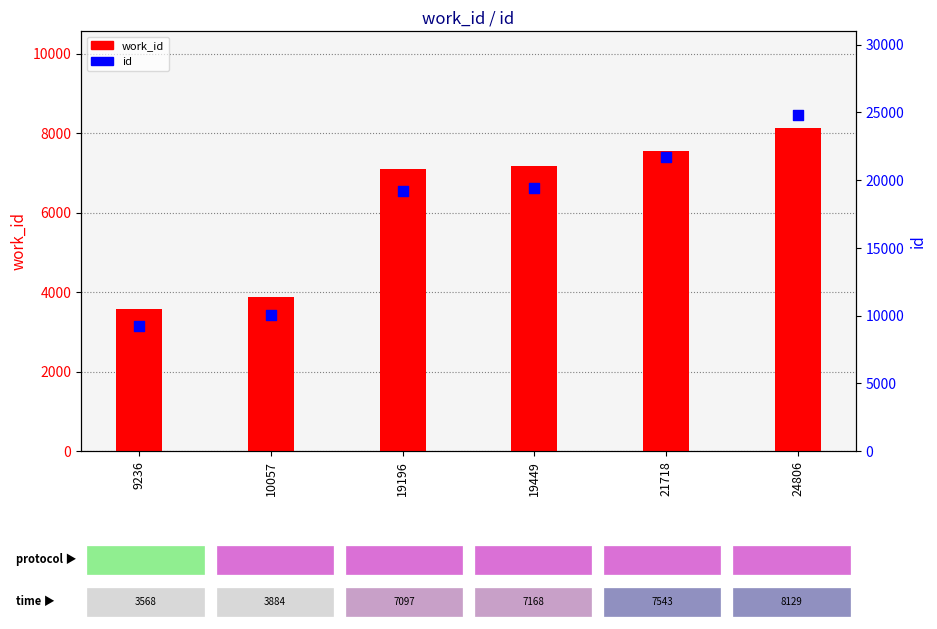

Is the value of id at 24806 greater than the value of work_id at 19449?

Yes